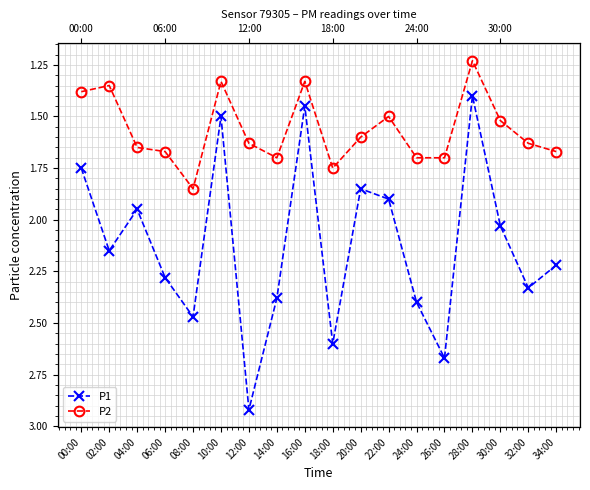

Does the chart have visible grid lines?

Yes